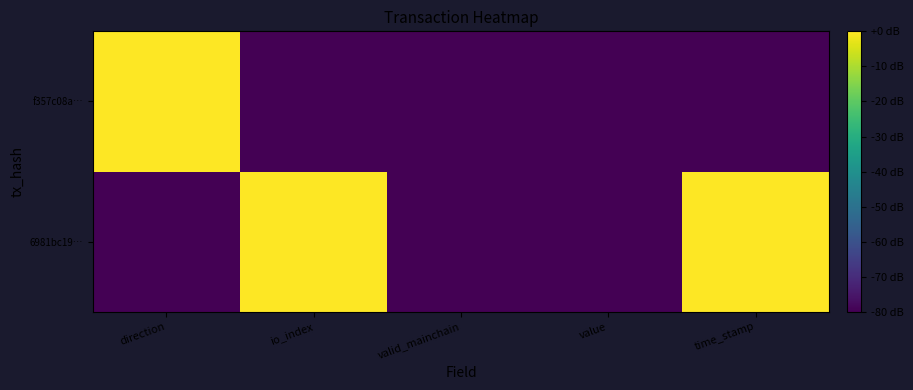

At which category is the sum across all series the highest?

direction